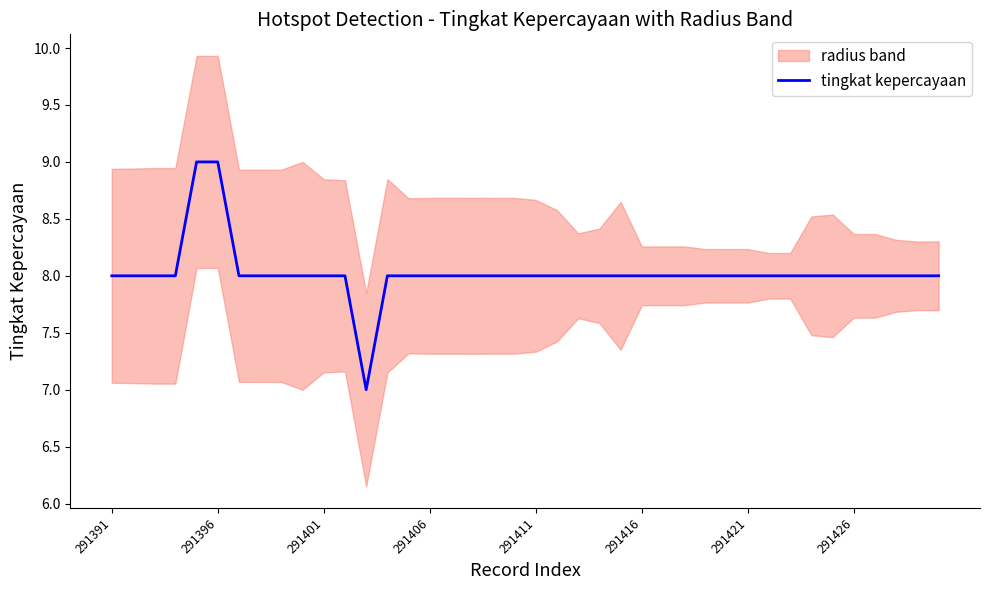

True or false: tingkat kepercayaan has a value of 8 at 291391.

True